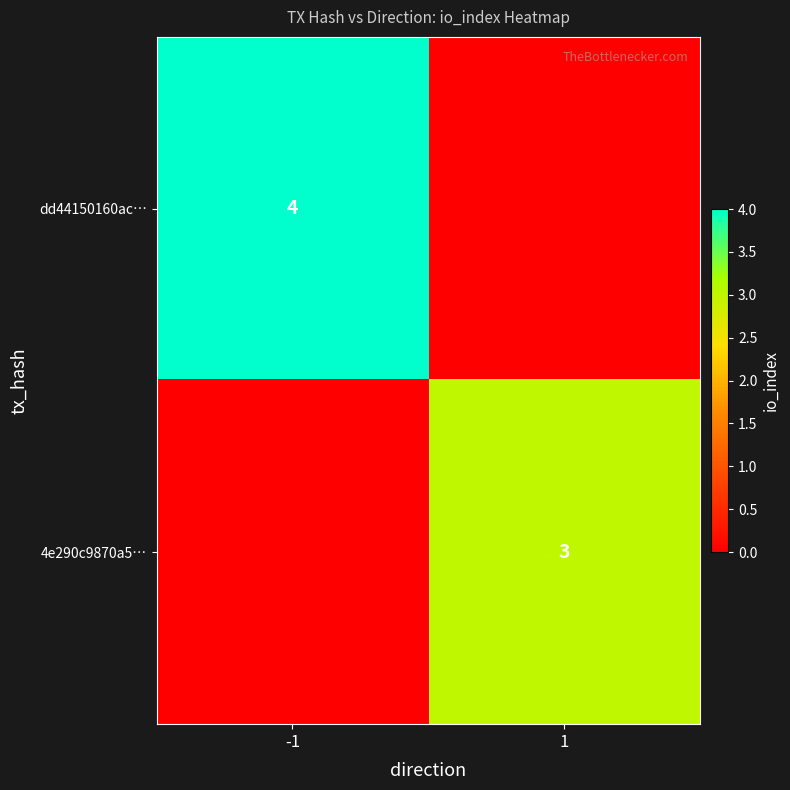

What is the spread (max minus min) of values at 1?

3